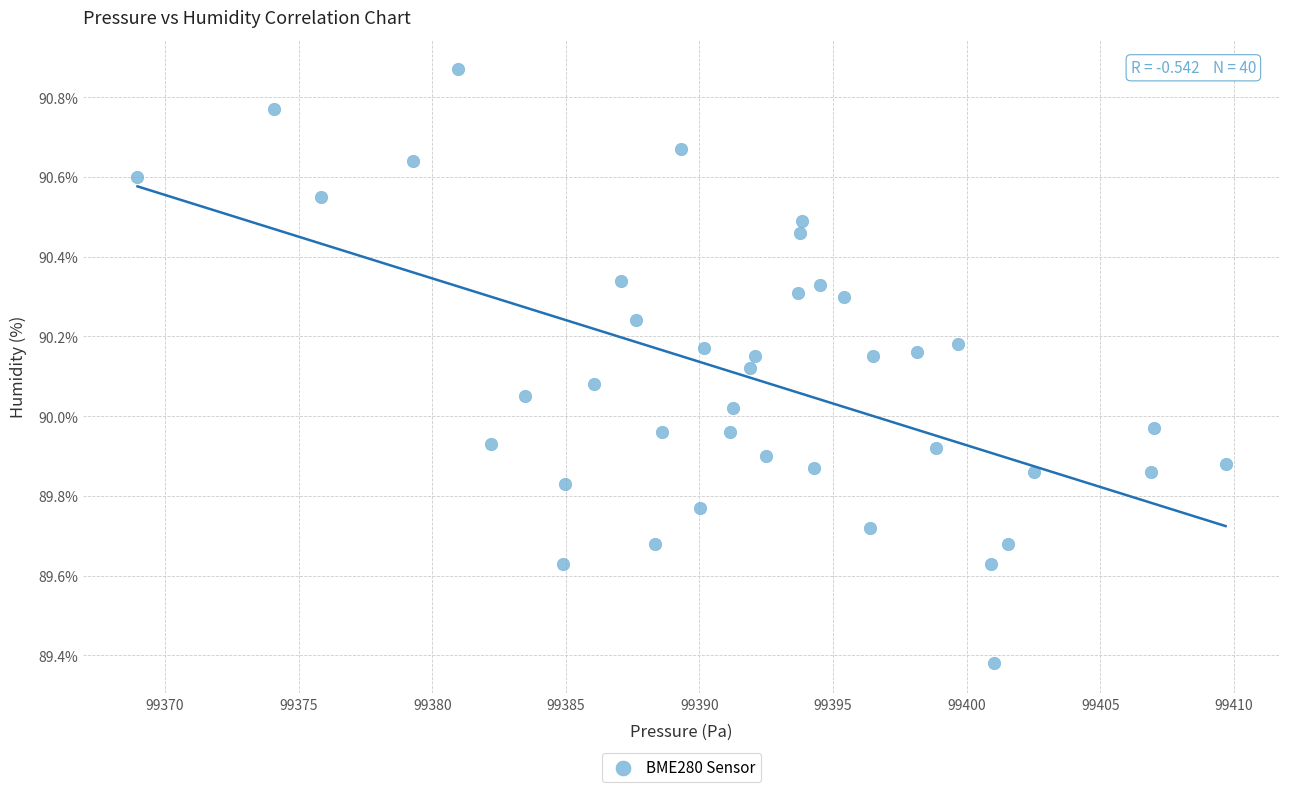

What is the range of X values (max minus min)?

40.7